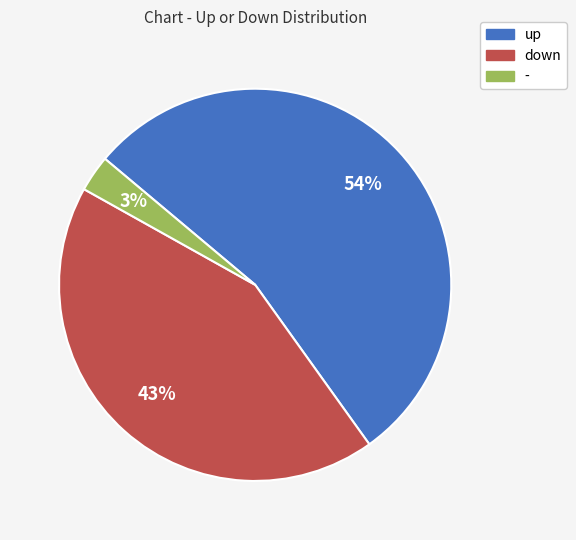

Which has a higher value, up or -?

up